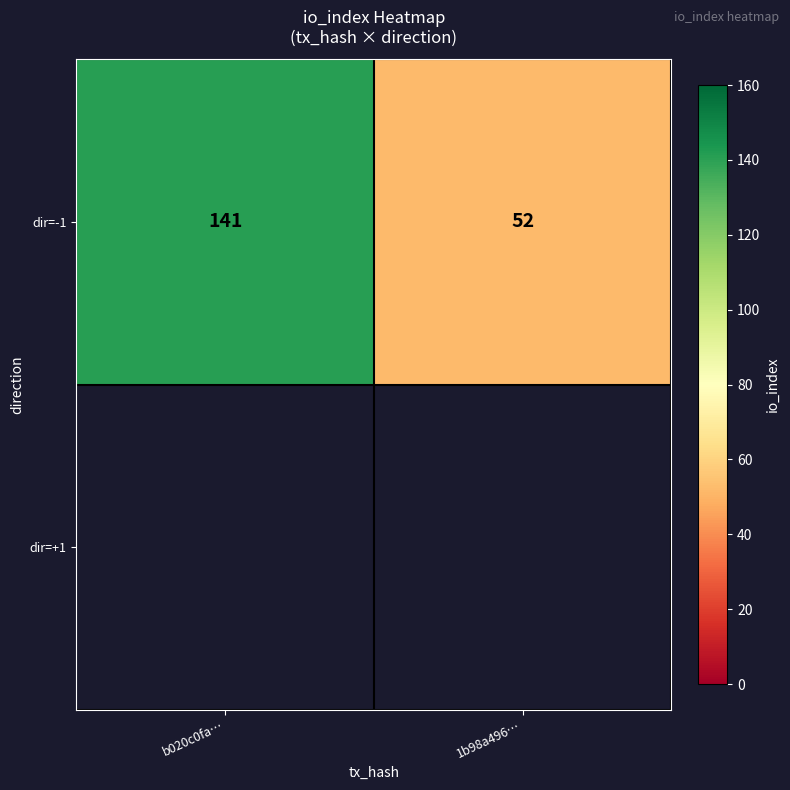

How many series are shown in this chart?

1